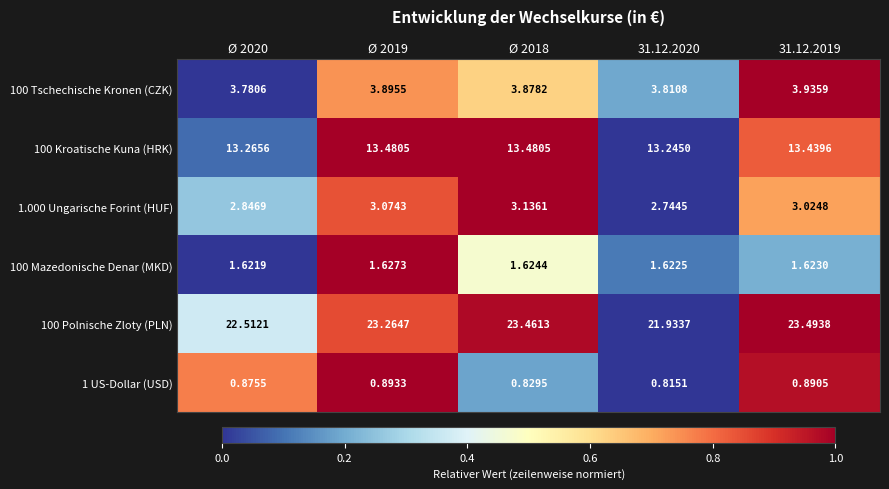

Is the value of 100 Mazedonische Denar (MKD) at Ø 2018 greater than the value of 1 US-Dollar (USD) at 31.12.2019?

Yes